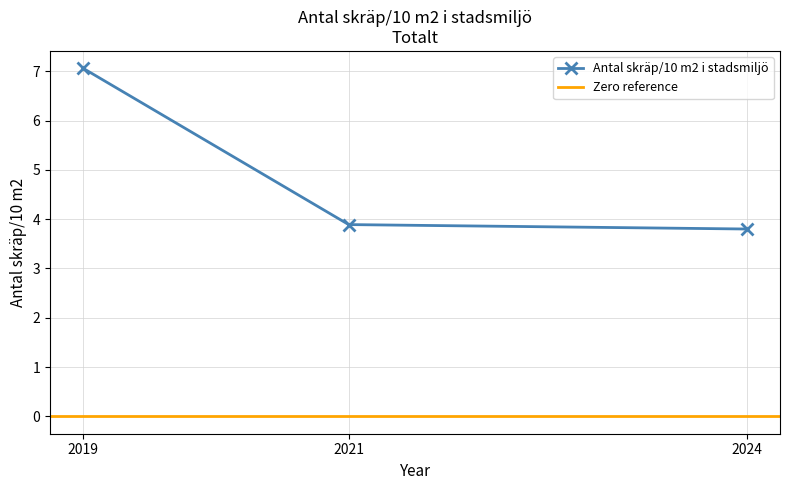

List the labels in order of value, smallest first.

2024, 2021, 2019